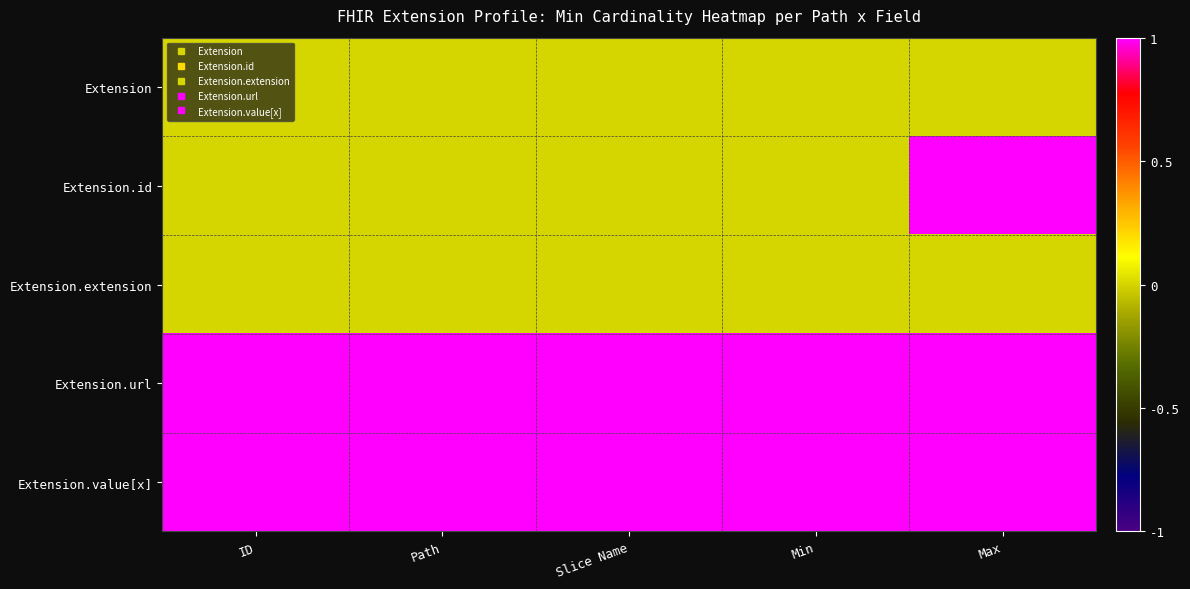

At Path, list the series in order from largest to smallest.

Extension.url, Extension.value[x], Extension, Extension.id, Extension.extension